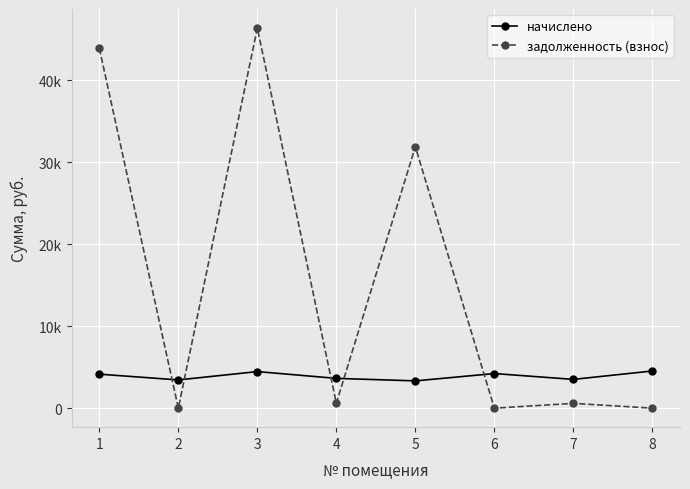

List the series in order of their peak value, lowest first.

начислено, задолженность (взнос)